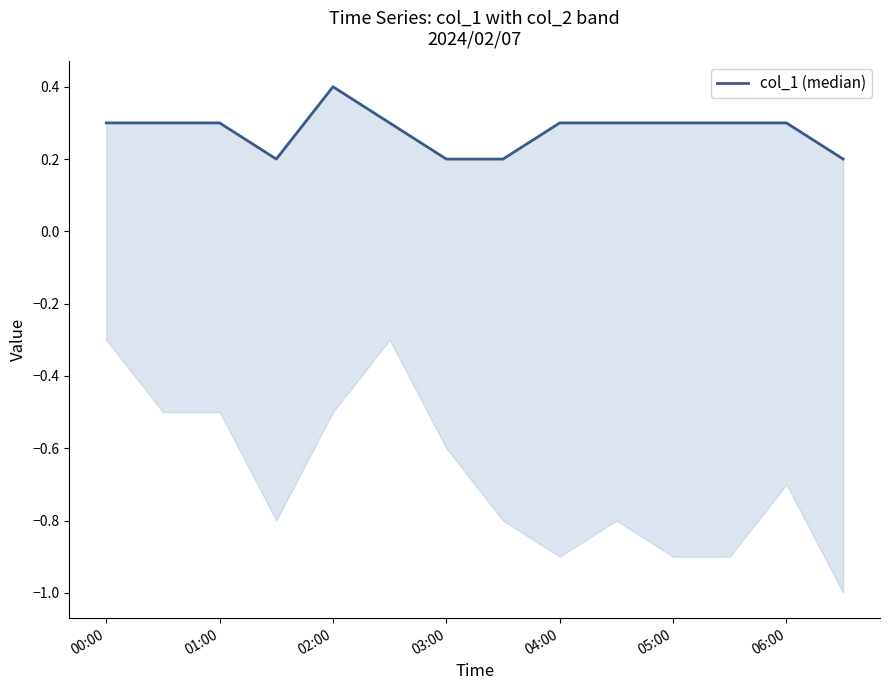

At which label is the value closest to 0?

03:00